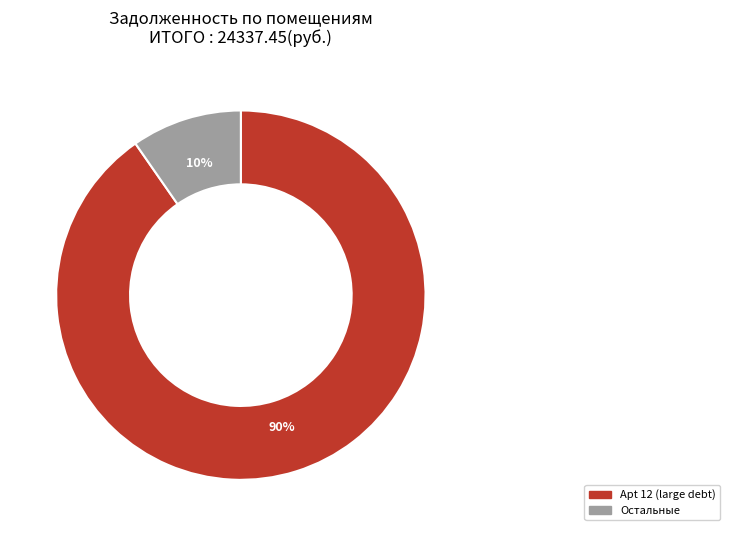

To the nearest percent, what is the average slice percentage?

50%